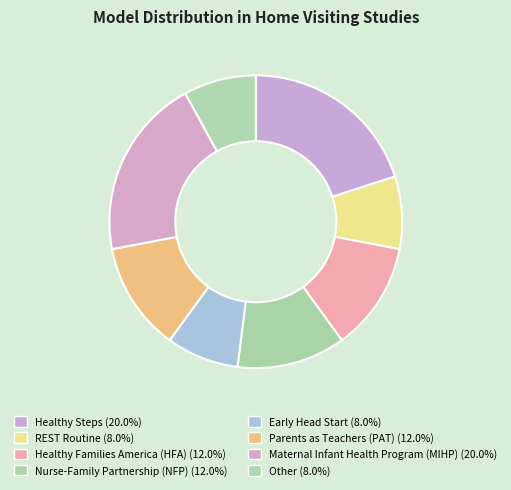

Is it true that Healthy Families America (HFA) is 12% of the pie?

True